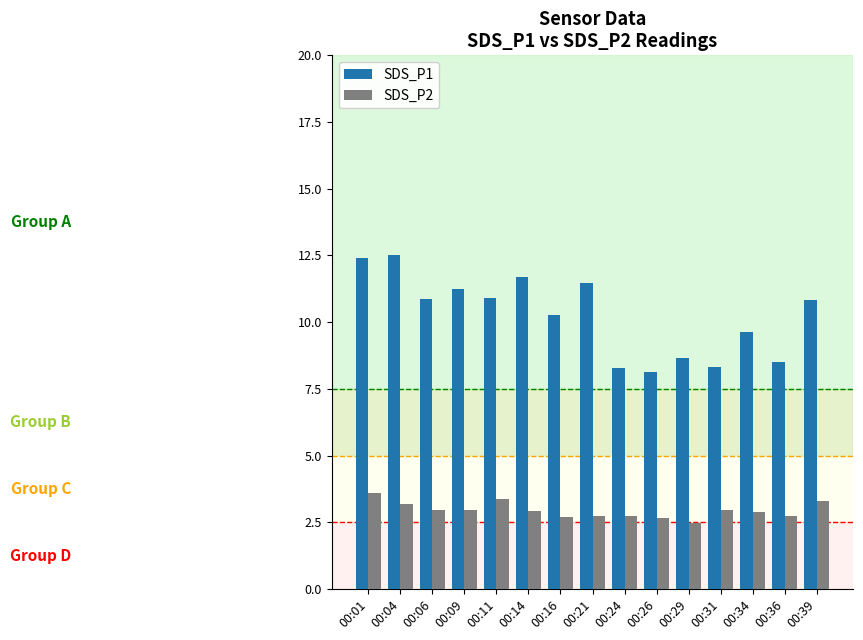

Is it true that SDS_P1 equals 8.3 at 00:24?

True